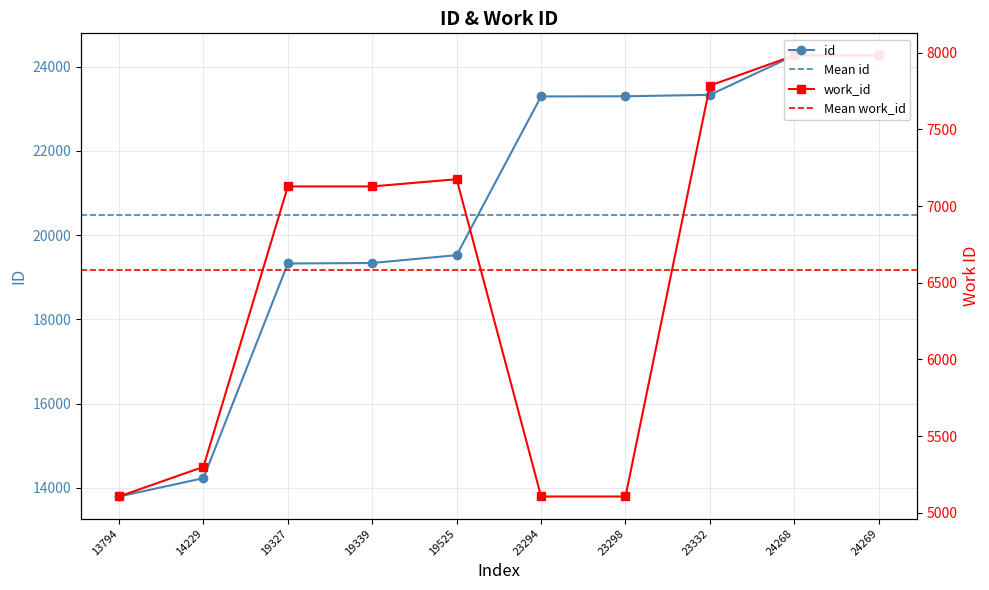

Rank the series by their maximum value, from lowest to highest.

work_id, id